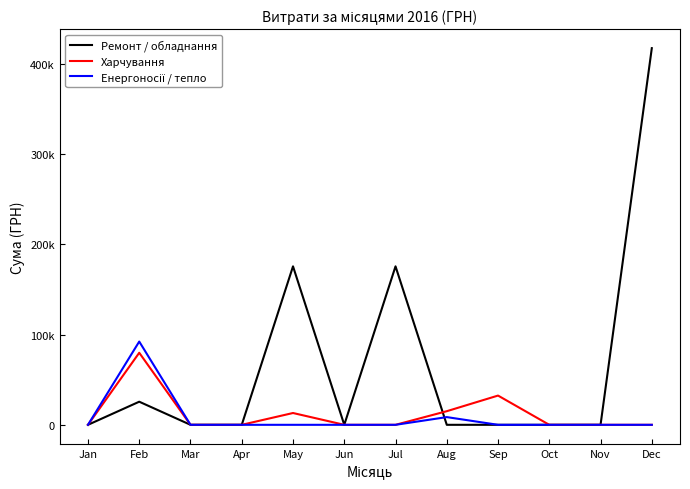

Is the value of Харчування at Jan greater than the value of Ремонт / обладнання at Jun?

No